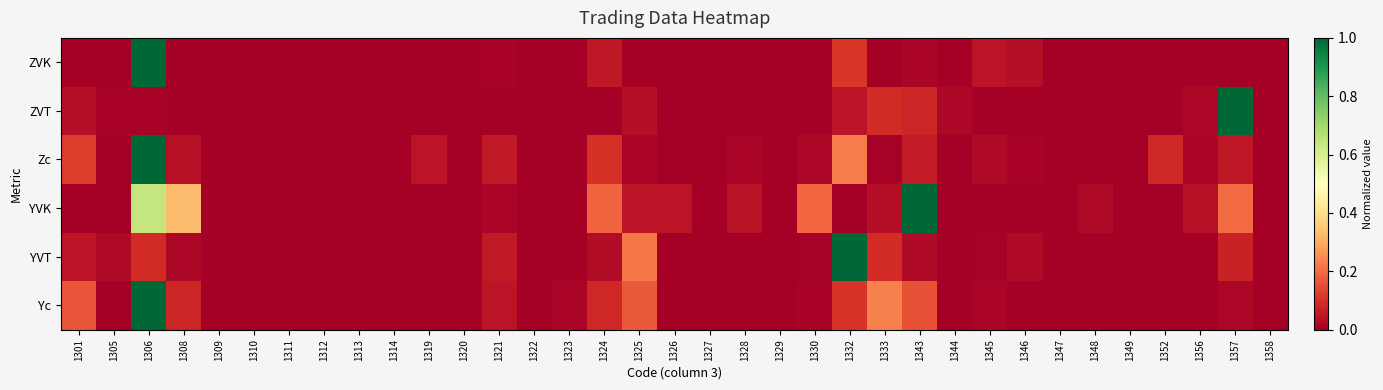

At how many categories does at least one series exceed 0?

31